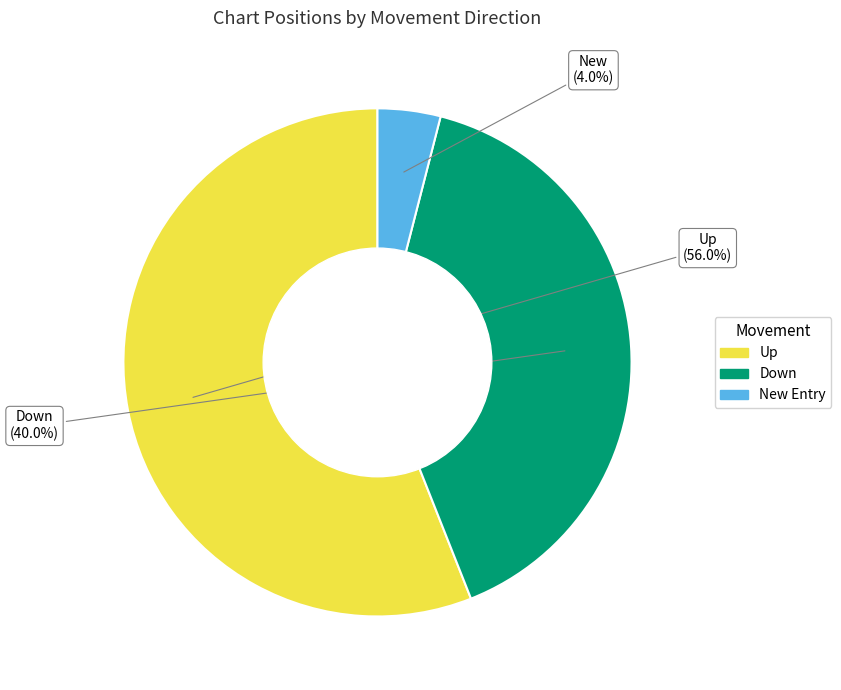

Is there a majority slice in this chart?

Yes